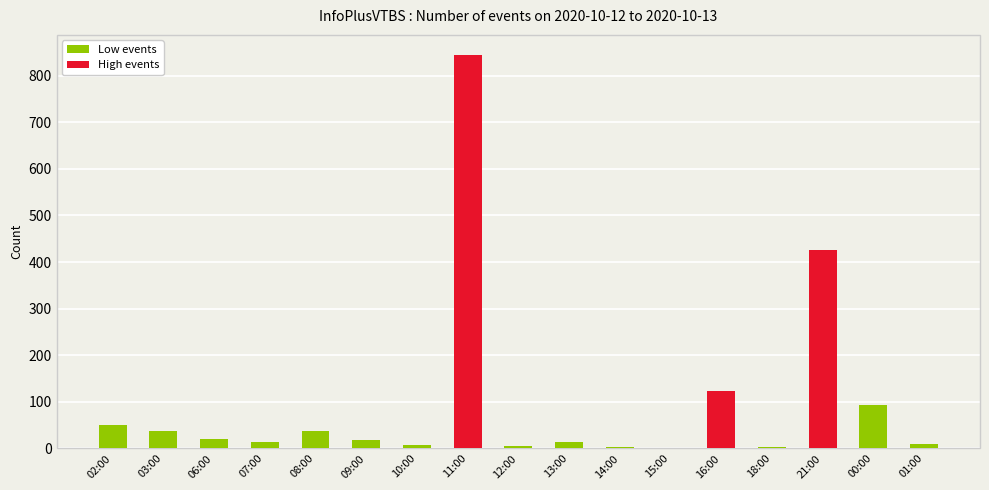

Which has a higher value, 16:00 or 02:00?

16:00